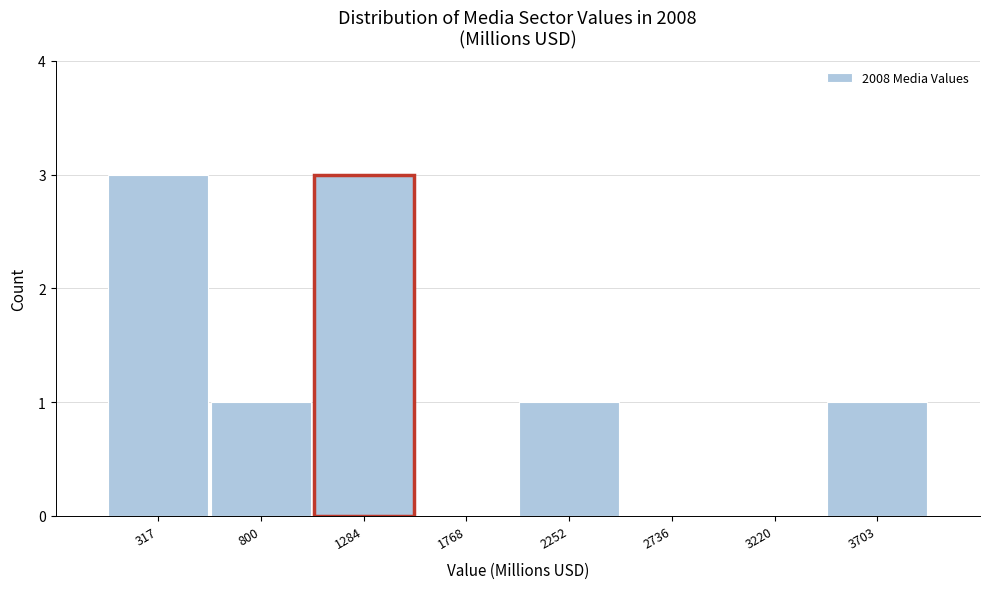

Reading left to right, what are all the values shown in this chart?

317=3	800=1	1284=3	1768=0	2252=1	2736=0	3220=0	3703=1